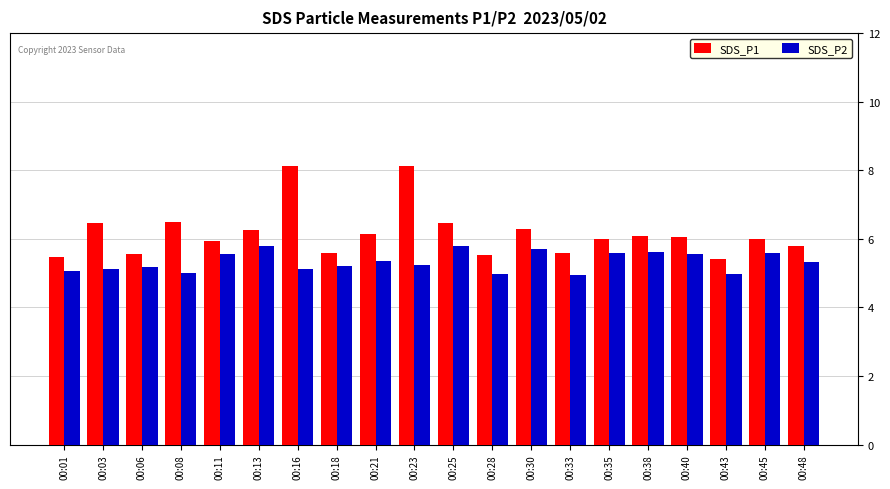

How many data points does each series have?

20